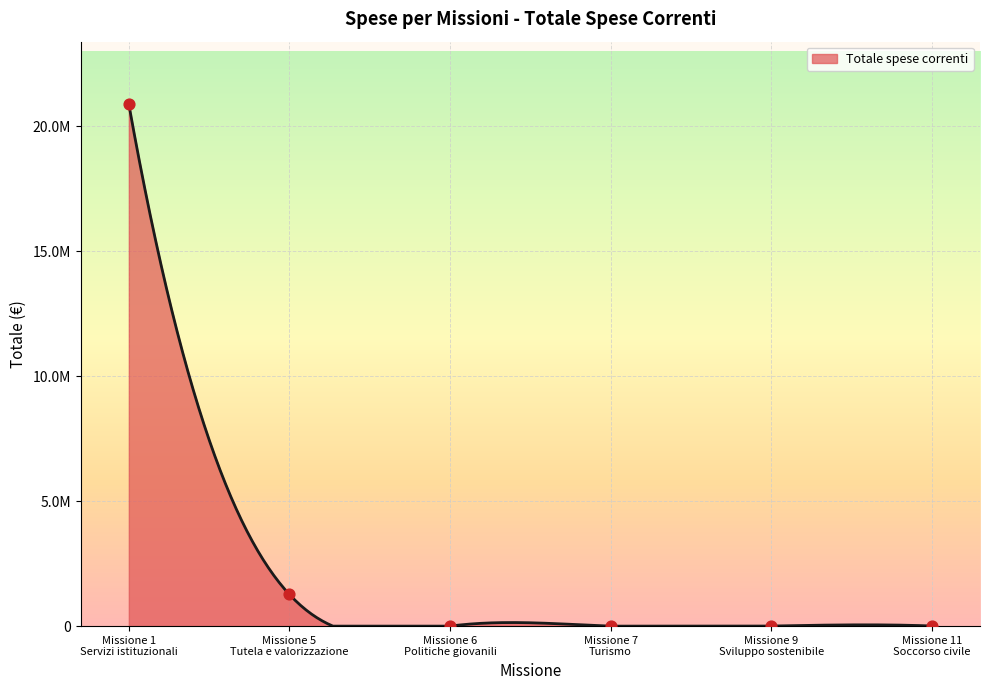

What is the change in value from Missione 9 Sviluppo sostenibile to Missione 11 Soccorso civile?

+2600.0